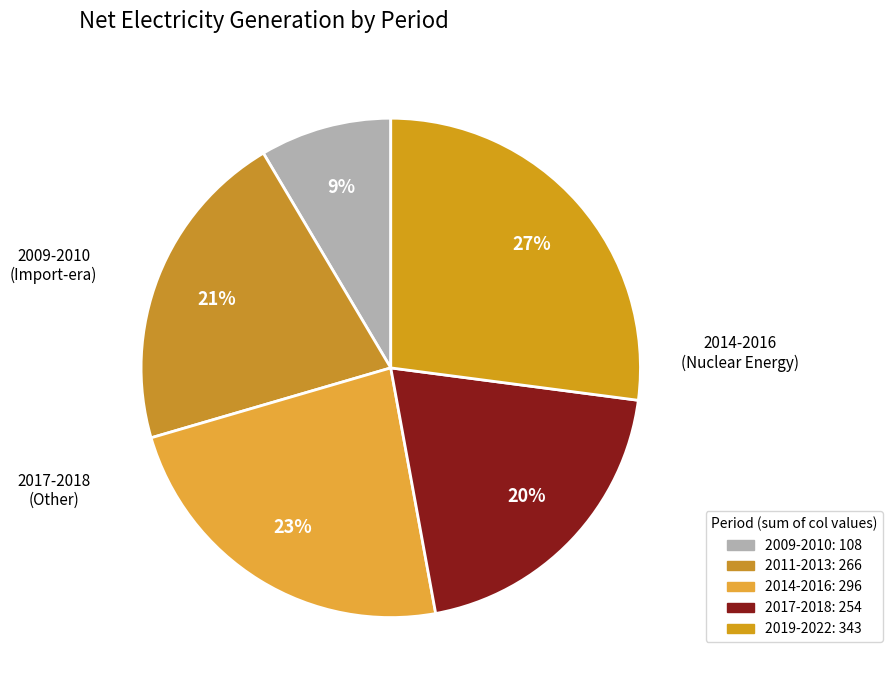

Count the number of slices in the pie.

5